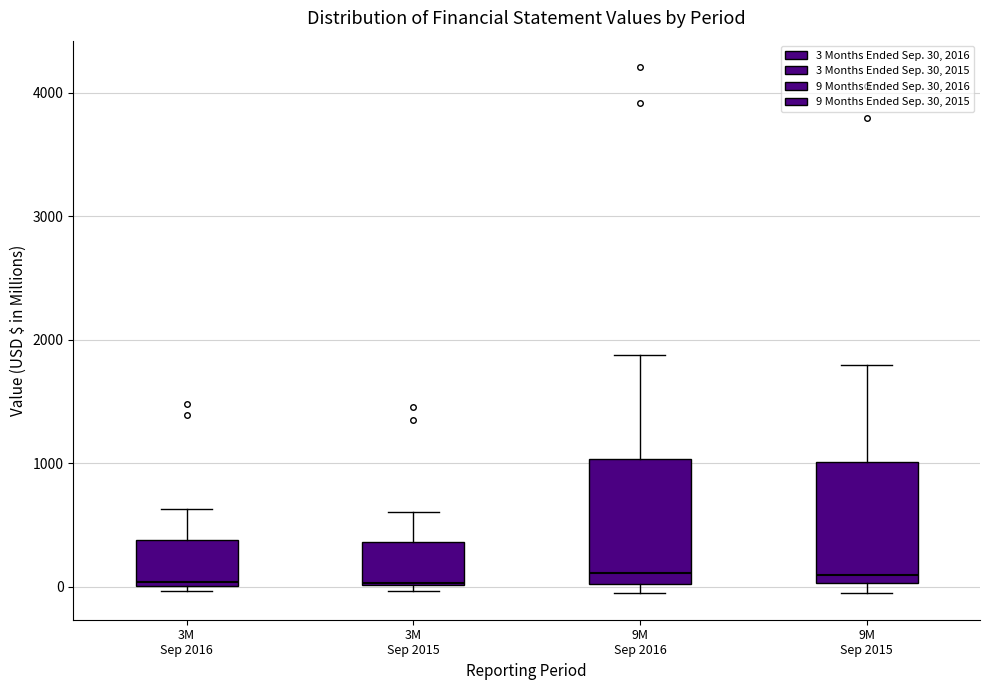

Where does the median line of the box for 9M Sep 2016 sit on the y-axis? The values are not printed on the chart, so give them approximately, as read against the axis.

100